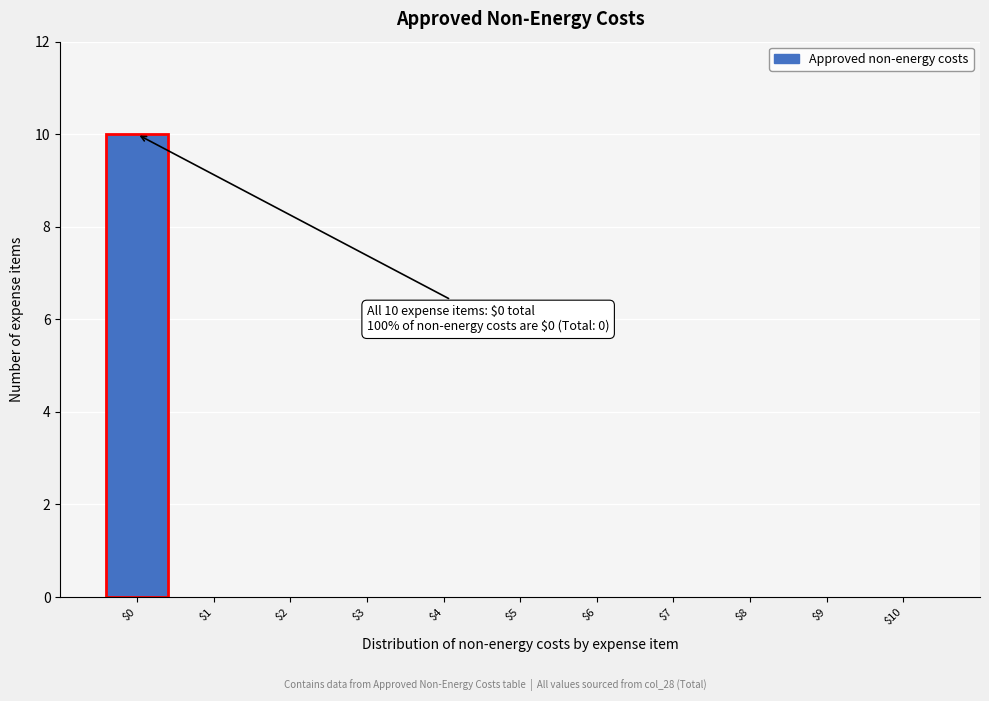

Over which range of the x-axis is the bar tallest?

-0.5 to 0.5